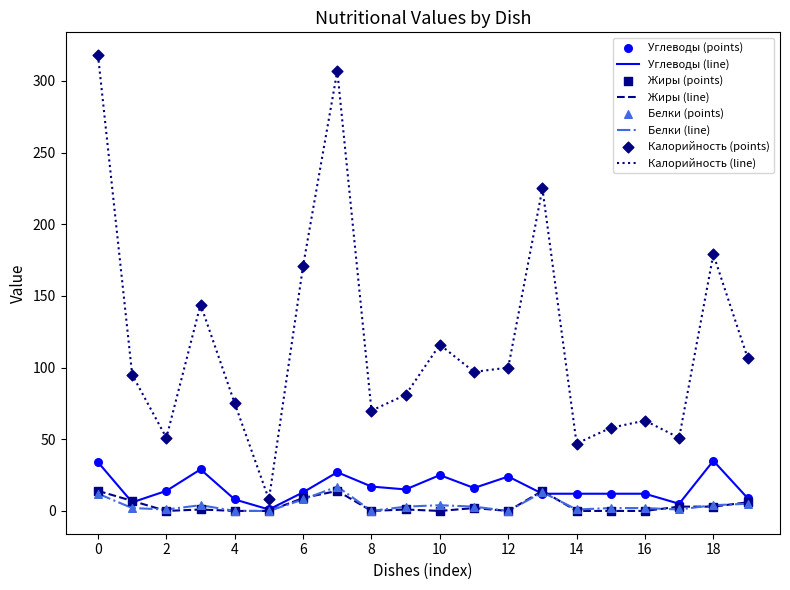

Which series has the largest total across all categories?

Калорийность (line)